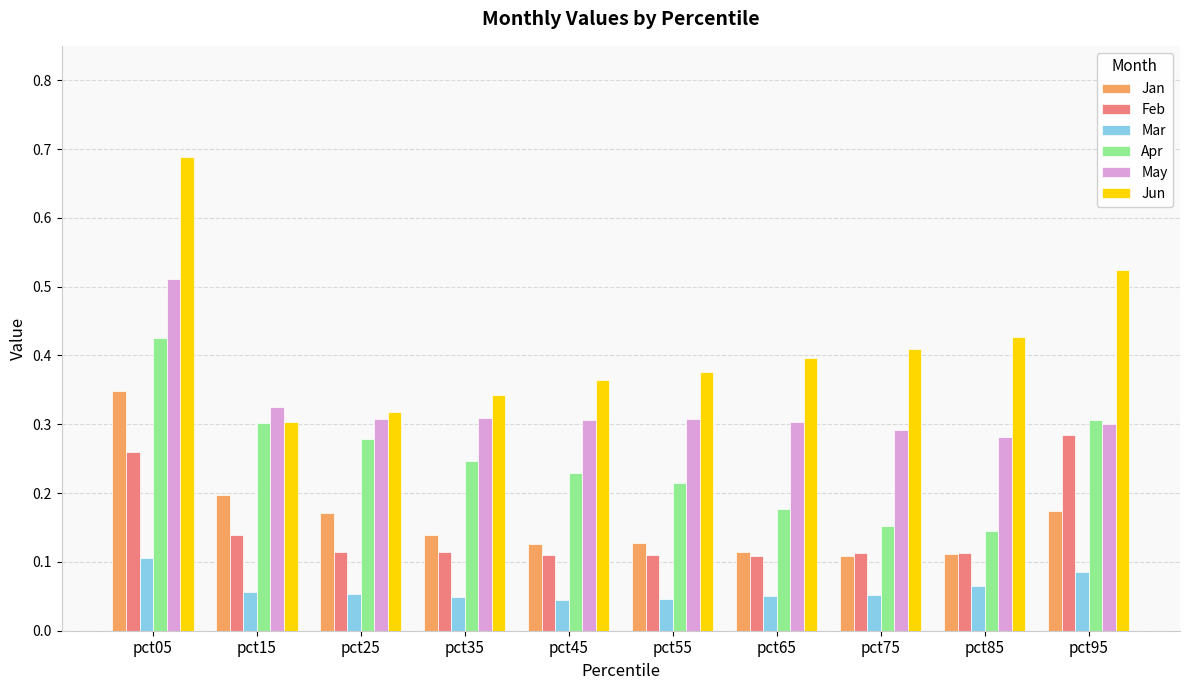

Which series changed the most between pct45 and pct95?

Feb